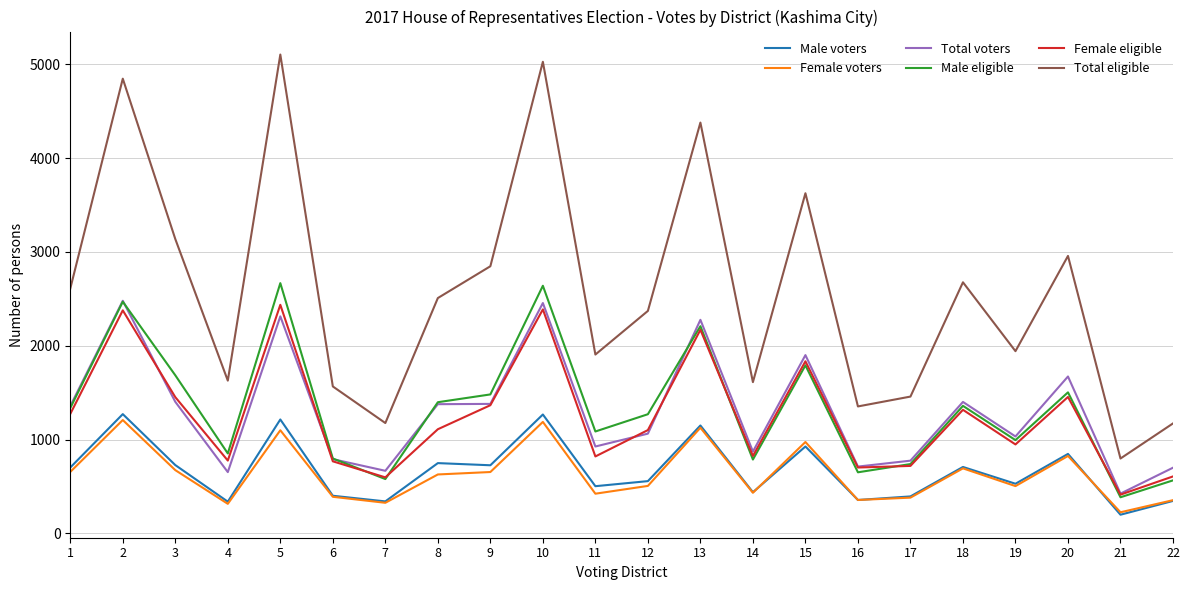

Where is the first local maximum for Total eligible?

2